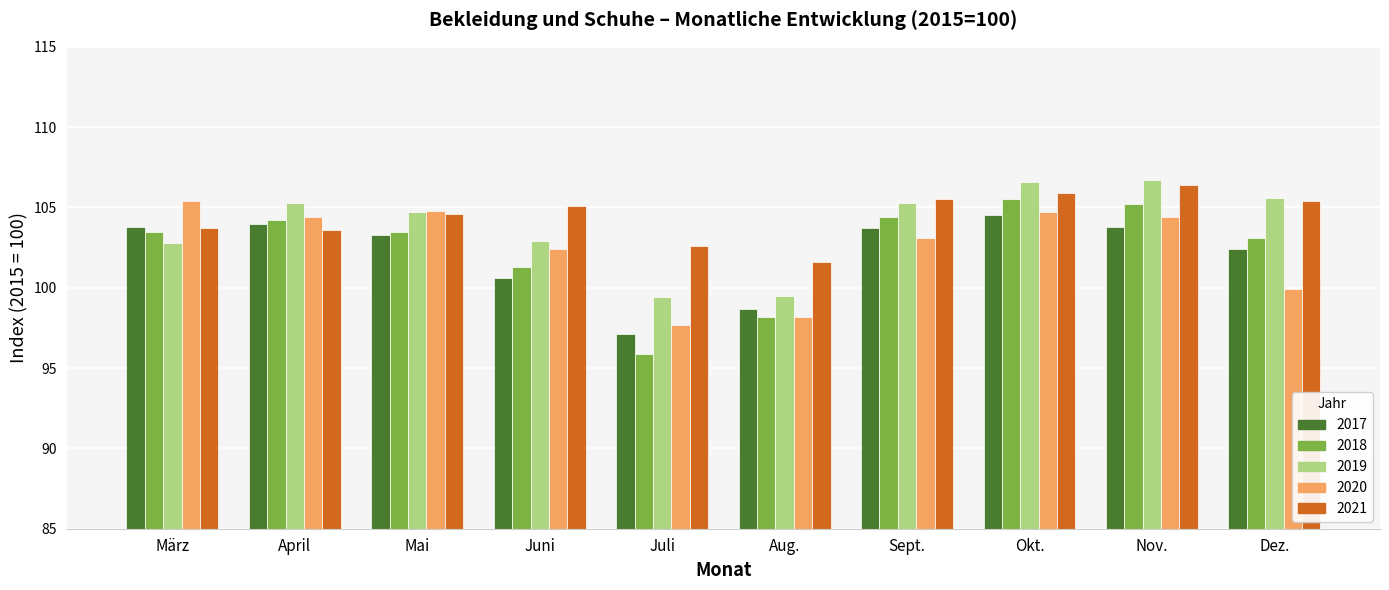

What are all the series names shown in the legend?

2017, 2018, 2019, 2020, 2021